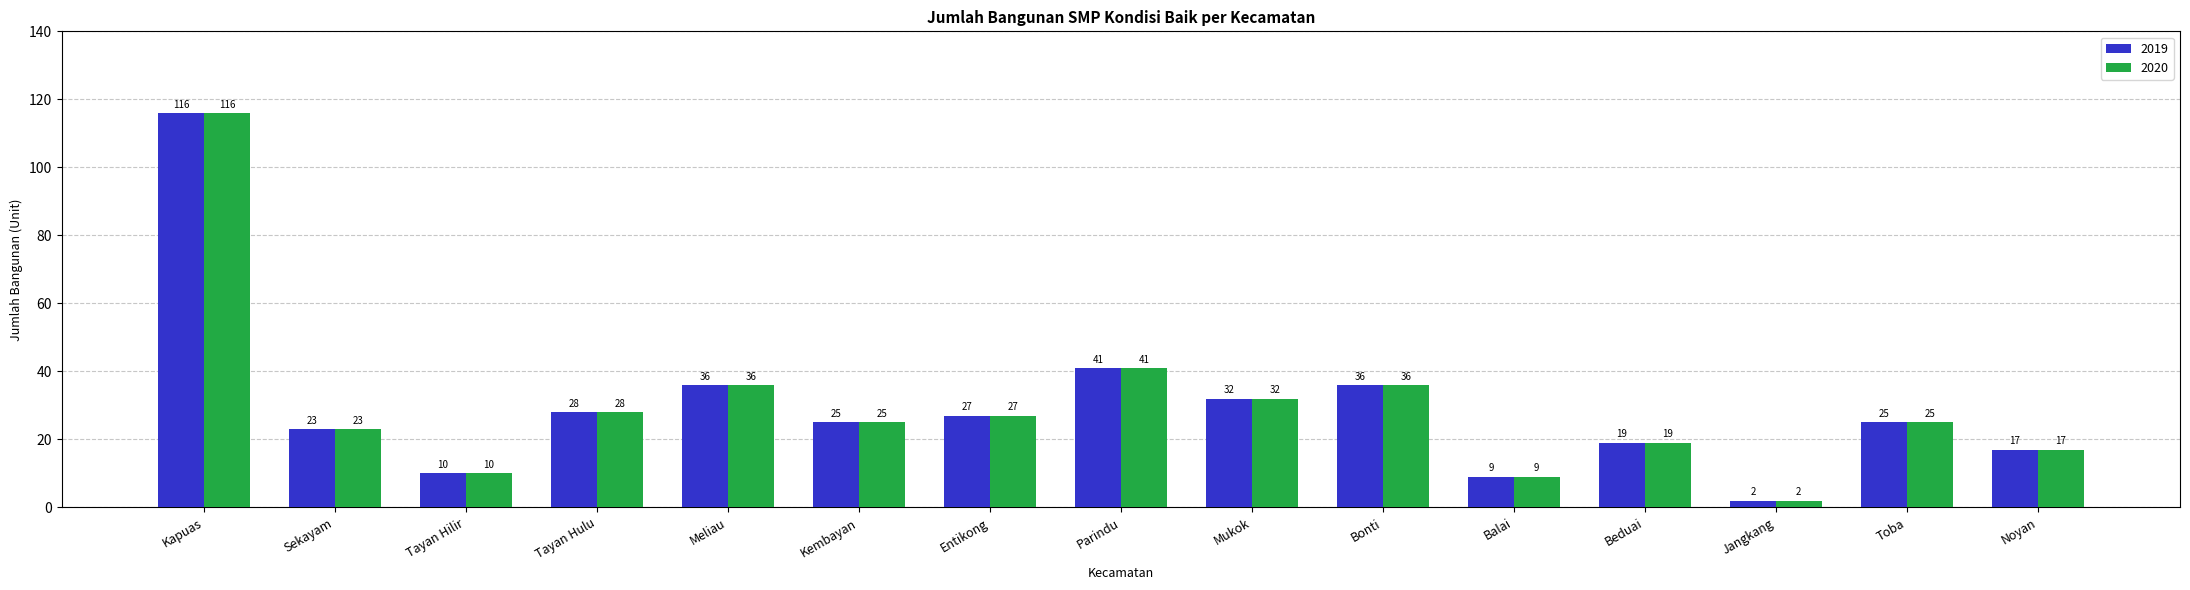

What is the minimum value shown in the chart?

2